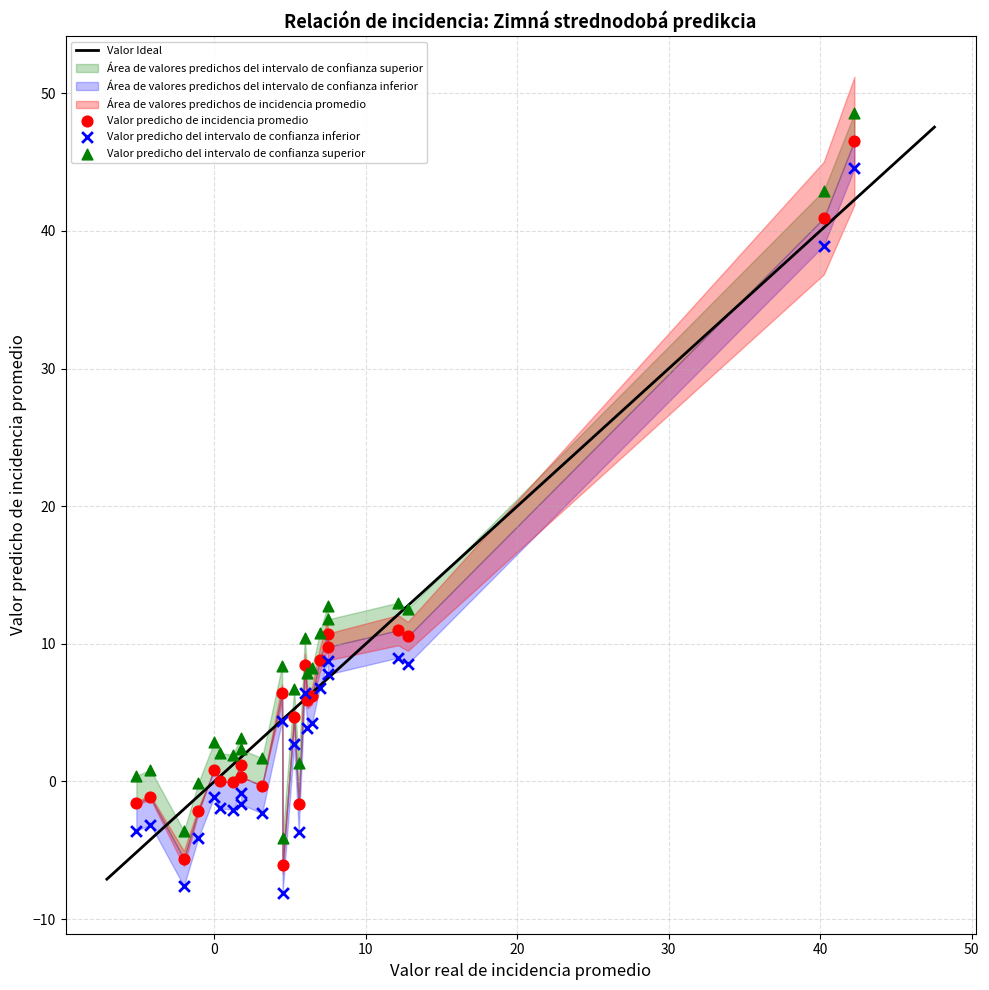

What is the X range (max minus min) for the scatter plot?

47.4